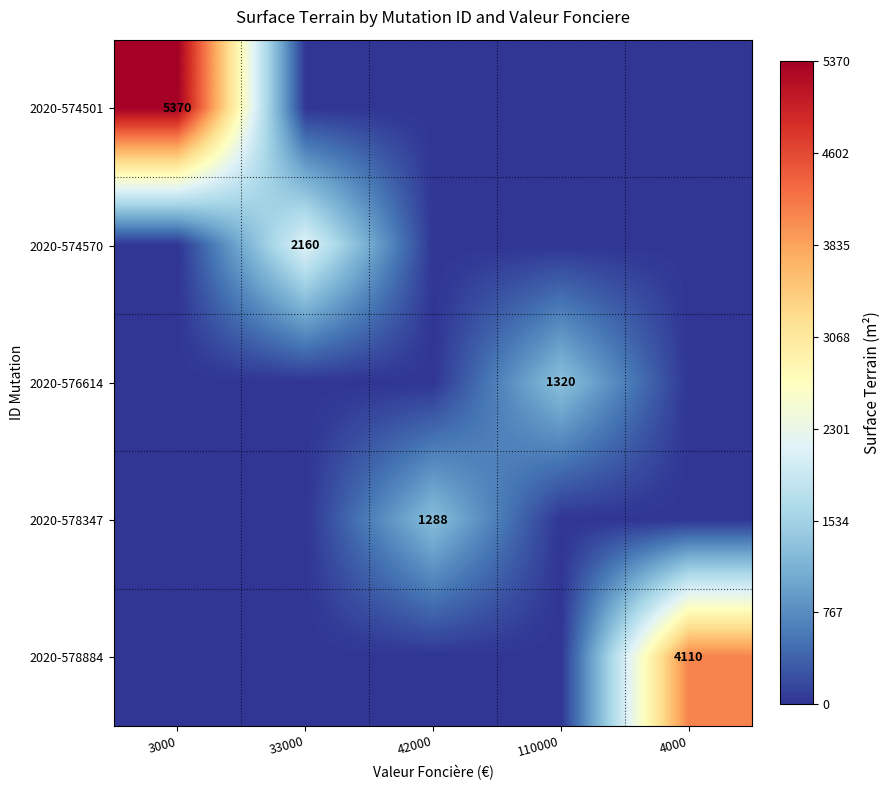

The 2020-574570 series shows 575 at 33000. True or false?

False